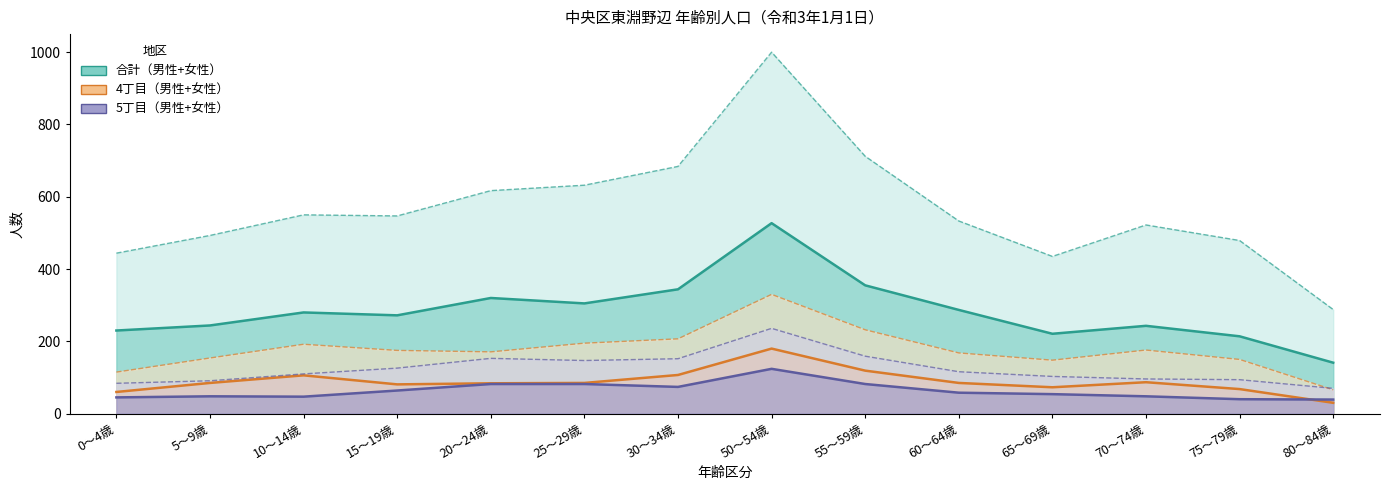

True or false: 男性(5丁目) and 女性(5丁目) intersect in this chart.

False